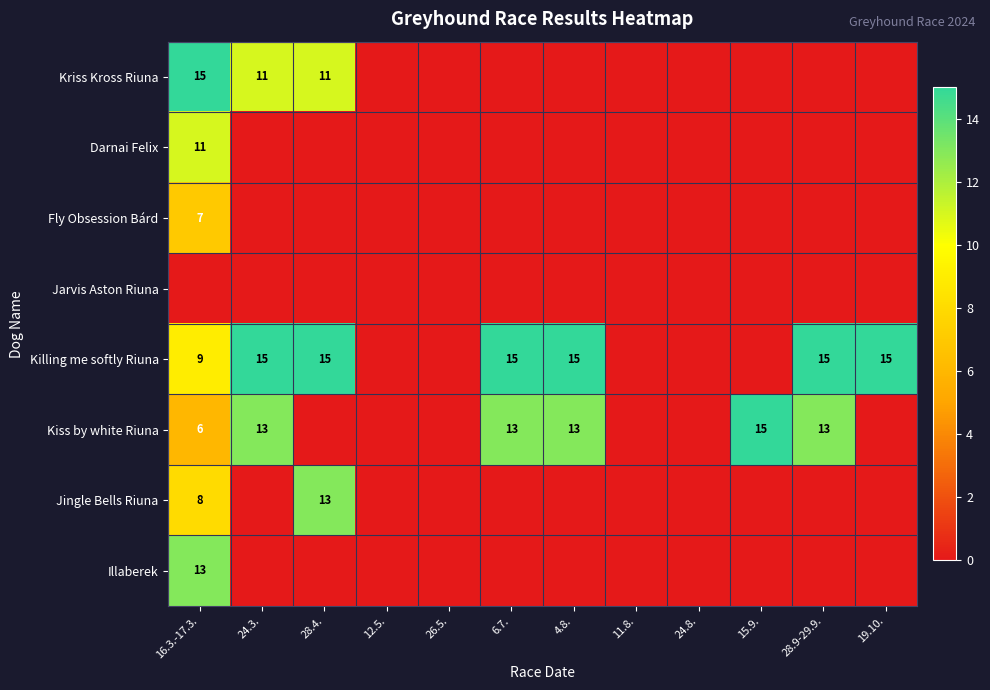

True or false: Kiss by white Riuna has a value of 23 at 6.7..

False